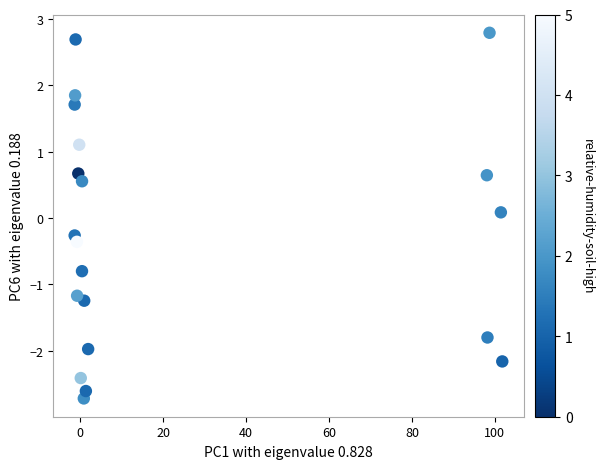

What is the range of Y values (max minus min)?

5.5